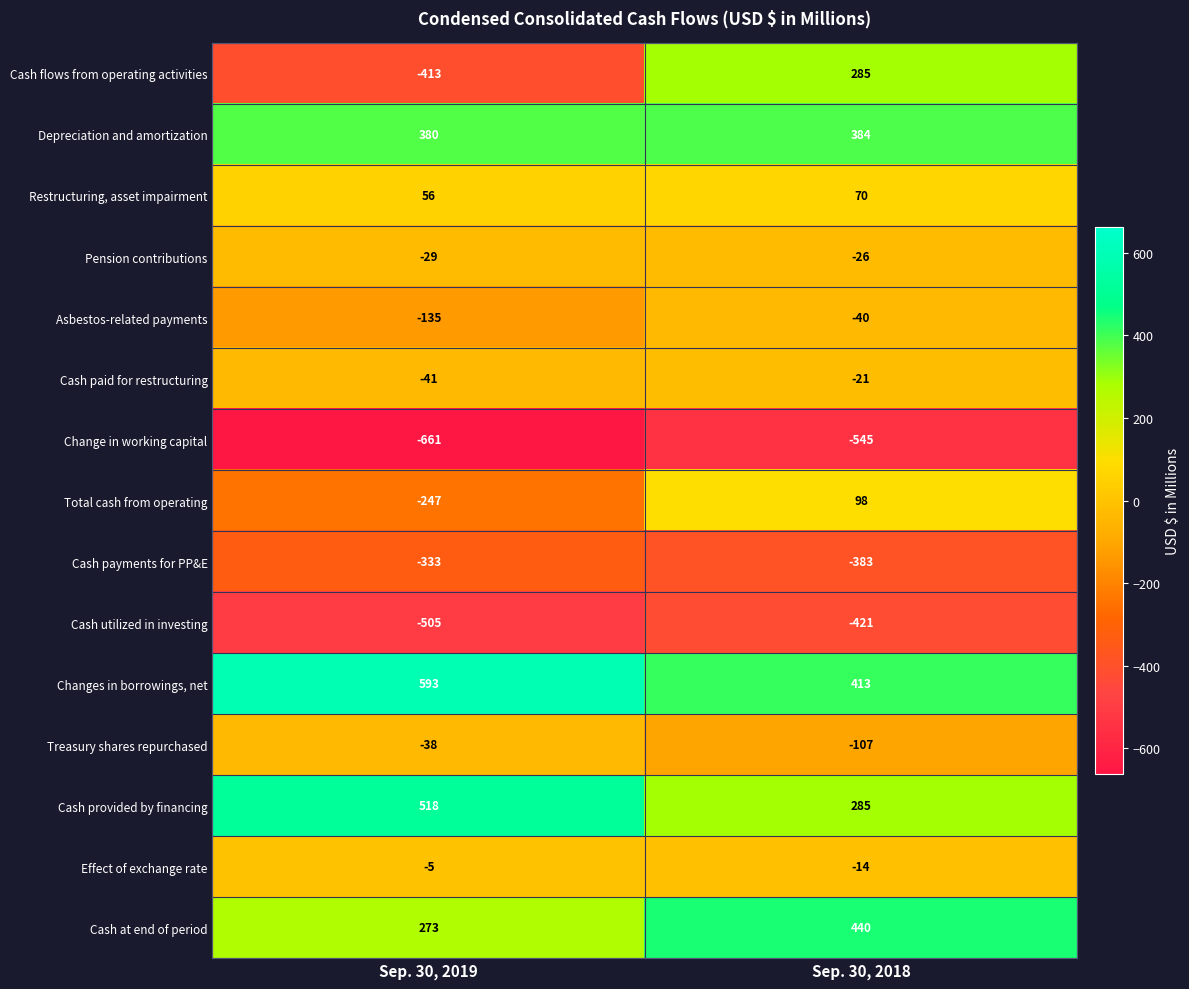

Rank the series at Sep. 30, 2019 from highest to lowest value.

Changes in borrowings, net, Cash provided by financing, Depreciation and amortization, Cash at end of period, Restructuring, asset impairment, Effect of exchange rate, Pension contributions, Treasury shares repurchased, Cash paid for restructuring, Asbestos-related payments, Total cash from operating, Cash payments for PP&E, Cash flows from operating activities, Cash utilized in investing, Change in working capital